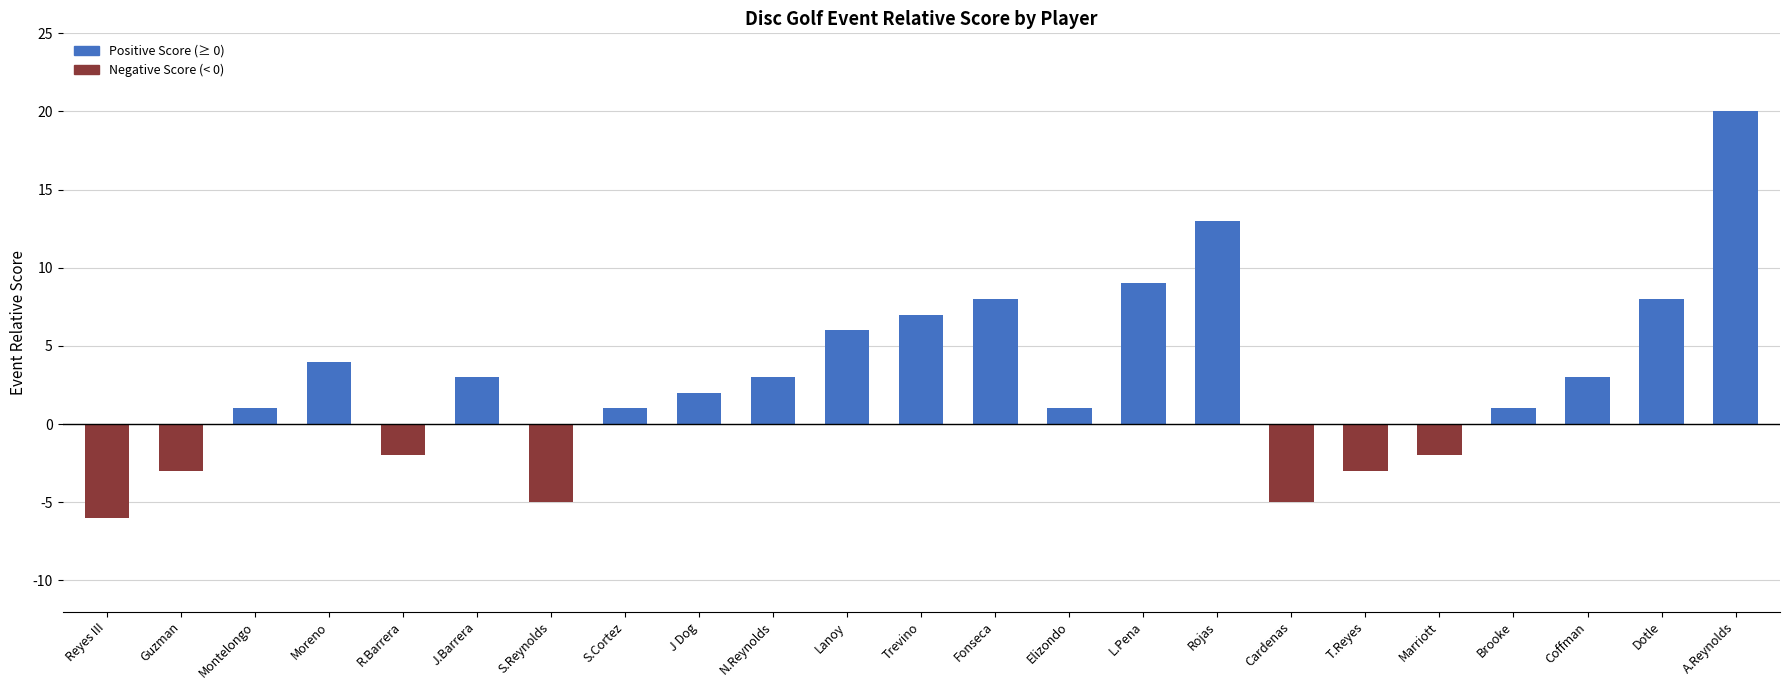

Approximately how many times larger is the value at Lanoy compared to J.Barrera?

2.0